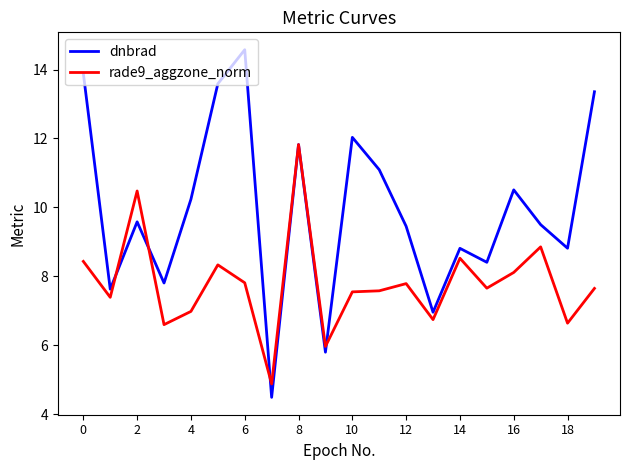

Which series has the largest total across all categories?

dnbrad